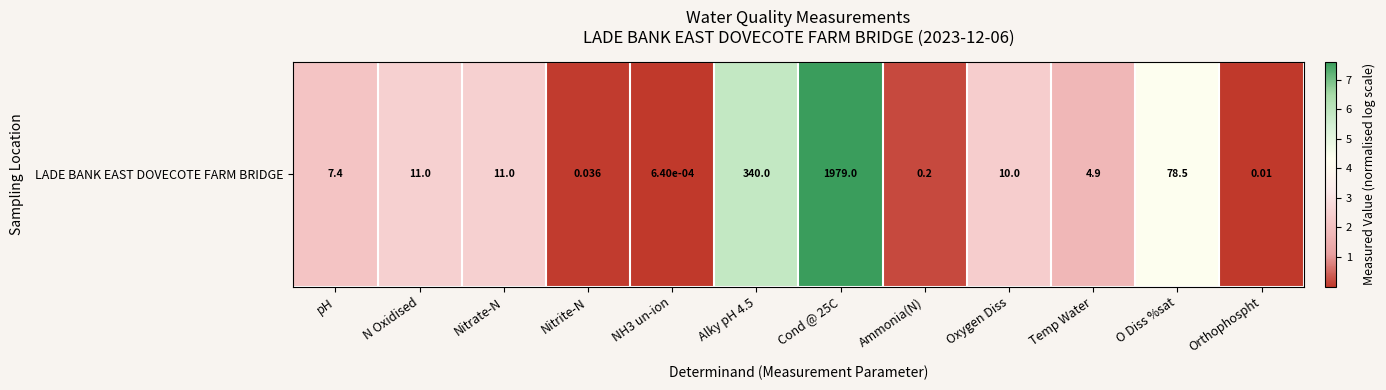

How many values are below 2?

5